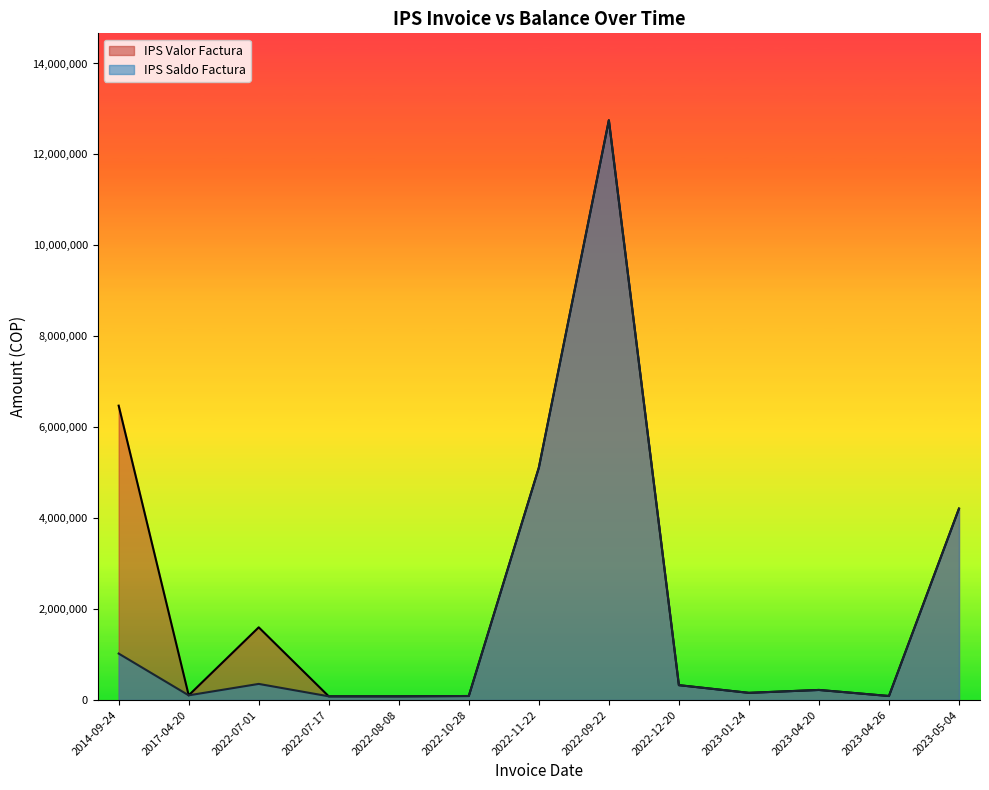

Reading left to right, list all the values displayed in this chart.

IPS Saldo Factura: 2014-09-24=1021140	2017-04-20=102513	2022-07-01=353724	2022-07-17=80800	2022-08-08=80800	2022-10-28=87700	2022-11-22=5109338	2022-09-22=12750402	2022-12-20=326452	2023-01-24=157096	2023-04-20=220924	2023-04-26=87700	2023-05-04=4209734
IPS Valor Factura: 2014-09-24=6474046	2017-04-20=102513	2022-07-01=1598397	2022-07-17=80800	2022-08-08=80800	2022-10-28=87700	2022-11-22=5109338	2022-09-22=12750402	2022-12-20=326452	2023-01-24=157096	2023-04-20=220924	2023-04-26=87700	2023-05-04=4209734